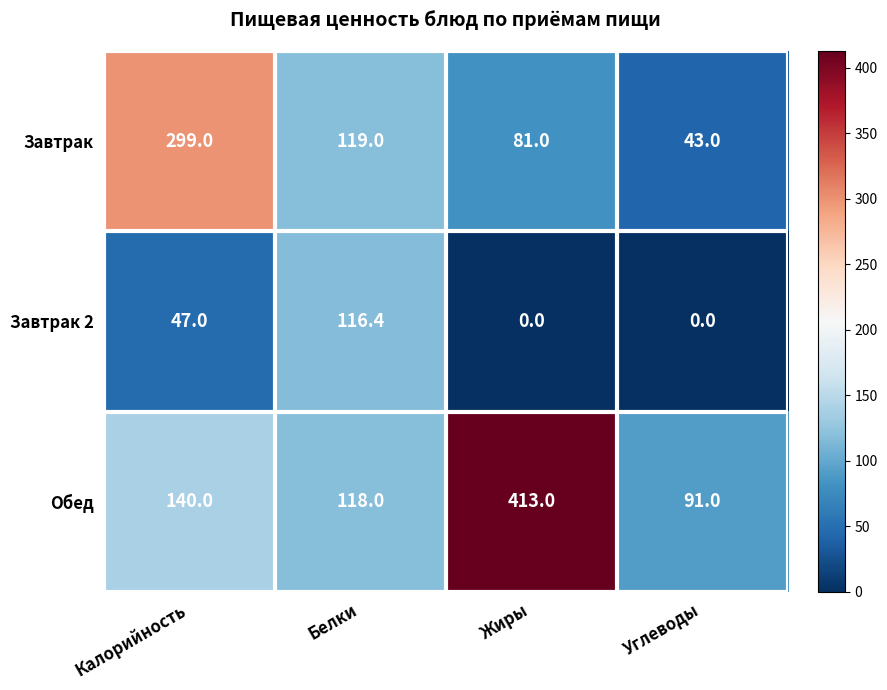

What is the spread (max minus min) of values at Калорийность?

252.0